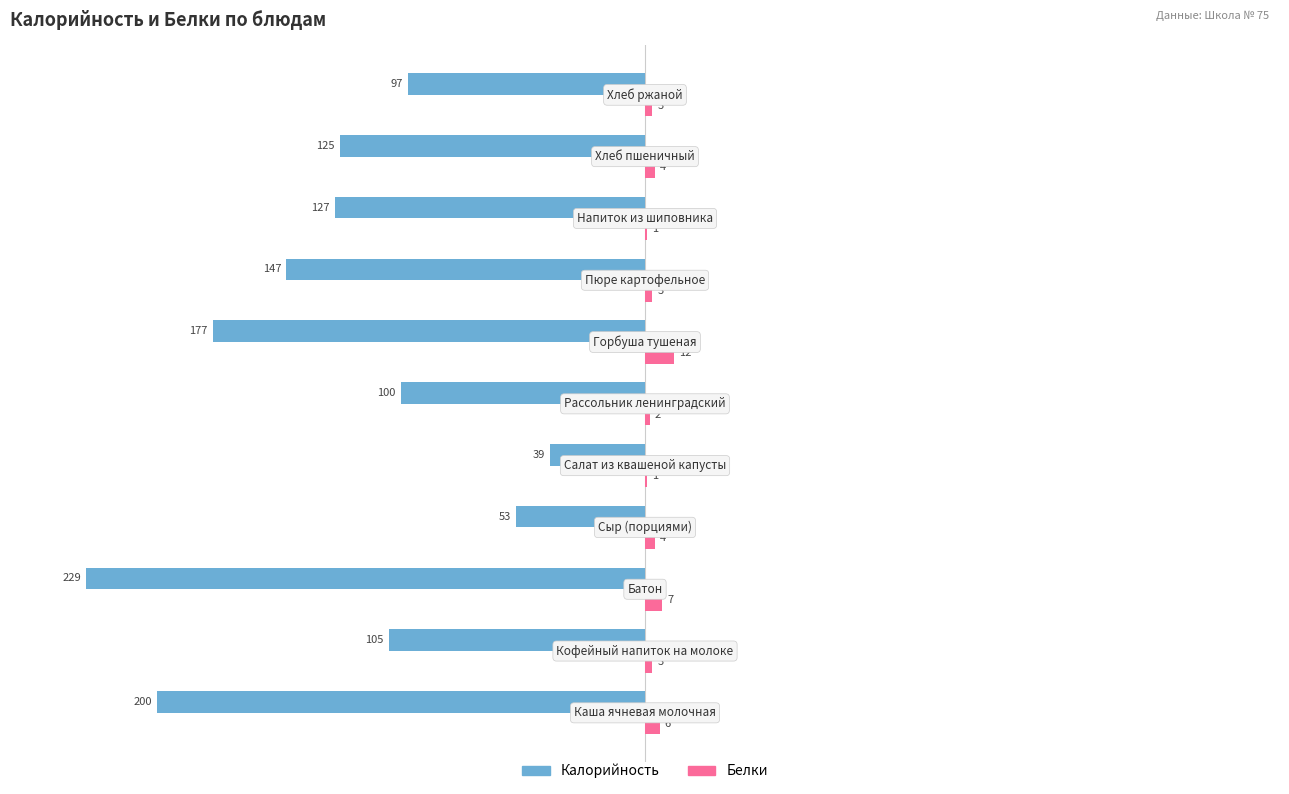

What is the highest value of the Белки series?

12